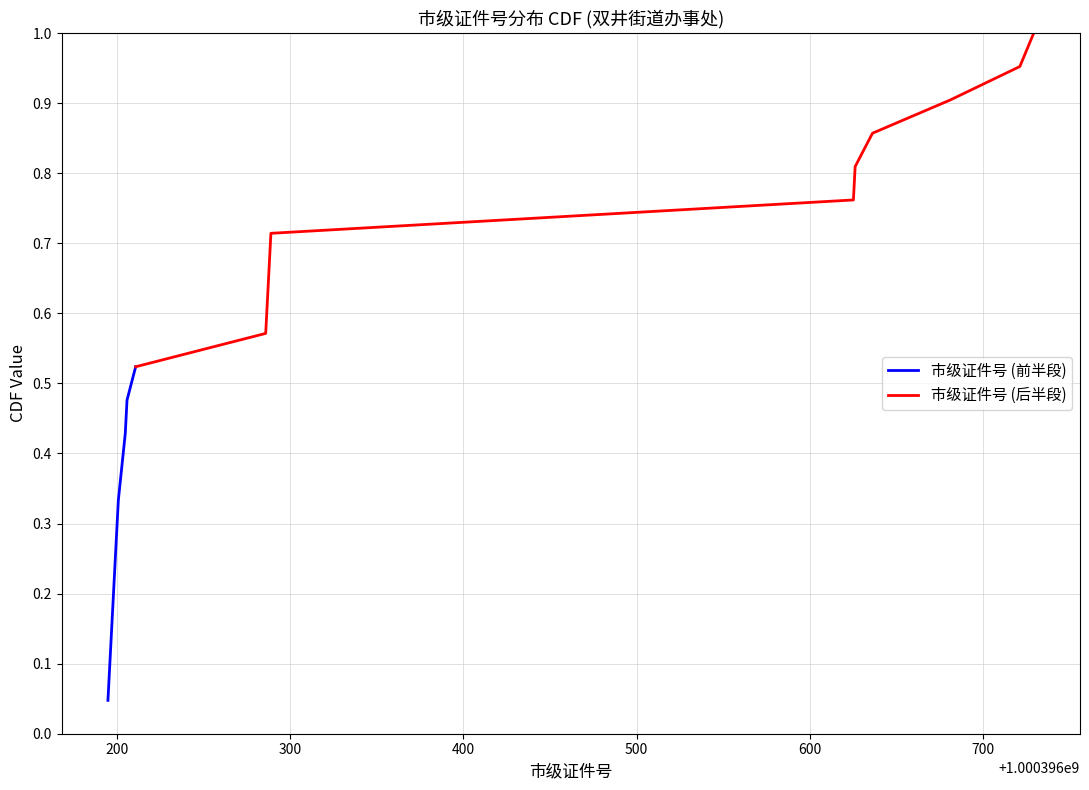

The 市级证件号 (后半段) series shows 0.6 at 800. True or false?

False